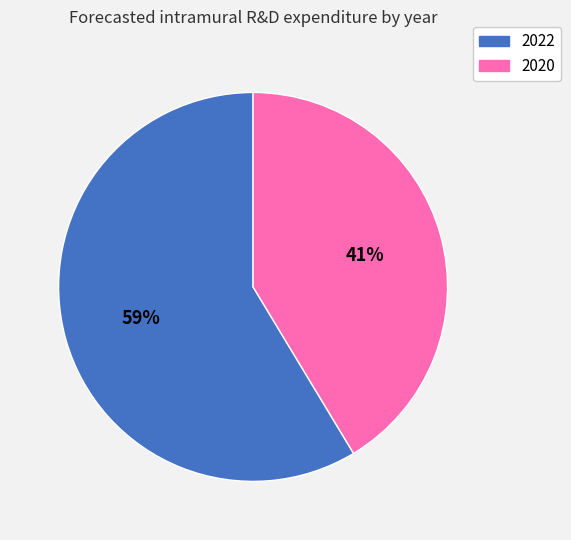

To the nearest percent, what is the combined percentage of 2022 and 2020?

100%